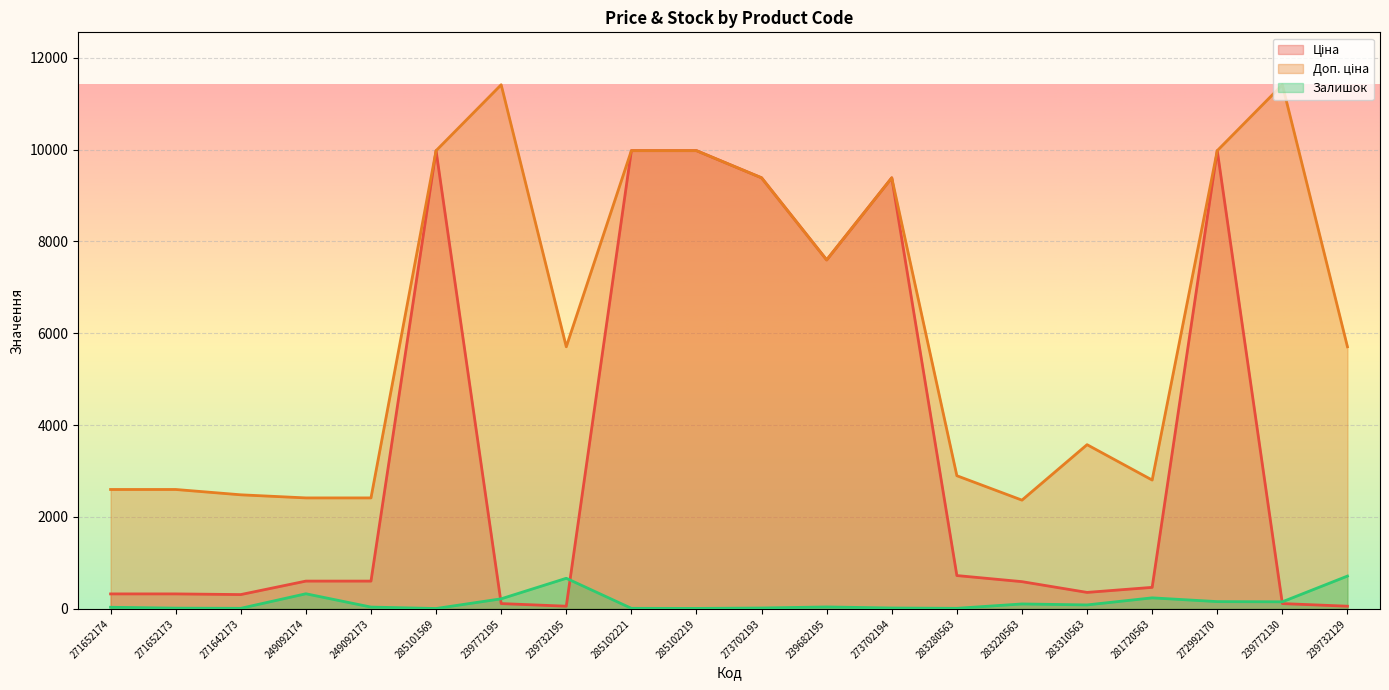

True or false: Залишок and Доп. ціна cross at least once.

False